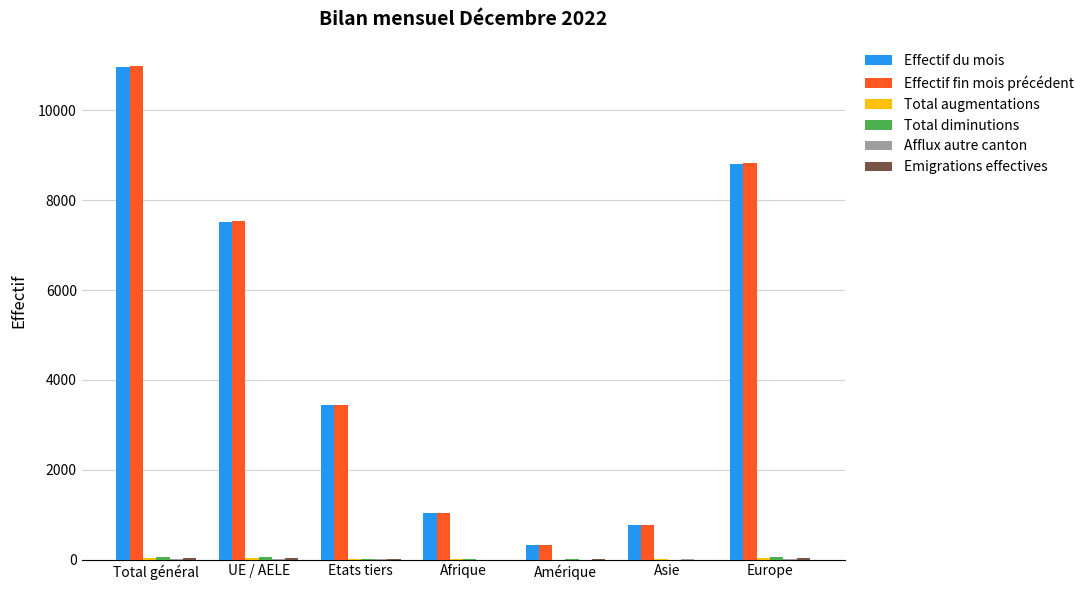

What is the greatest value displayed?

10981